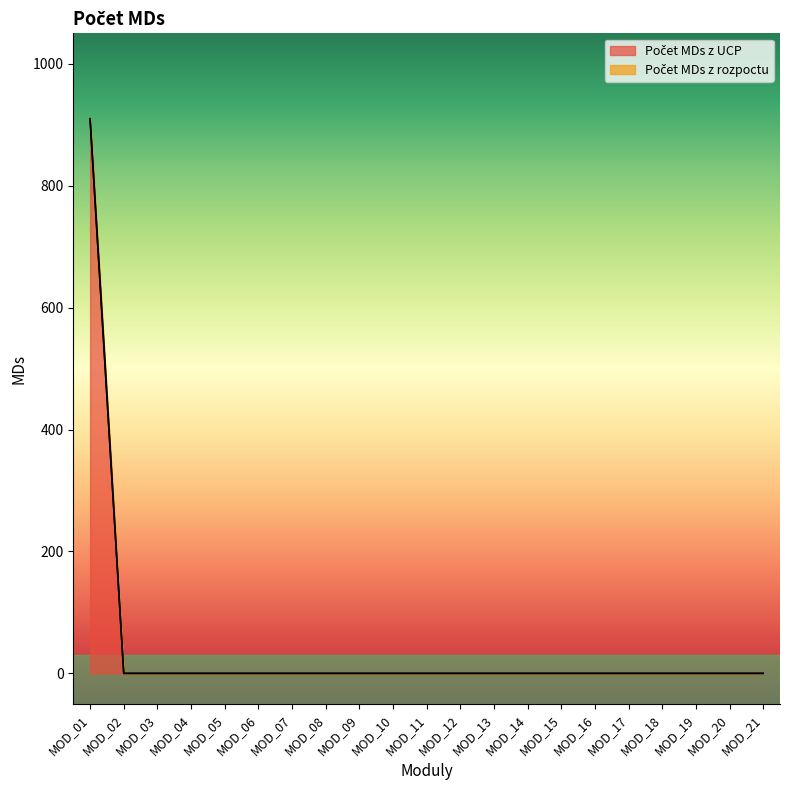

Where is Počet MDs z UCP nearest to the value 455?

MOD_01